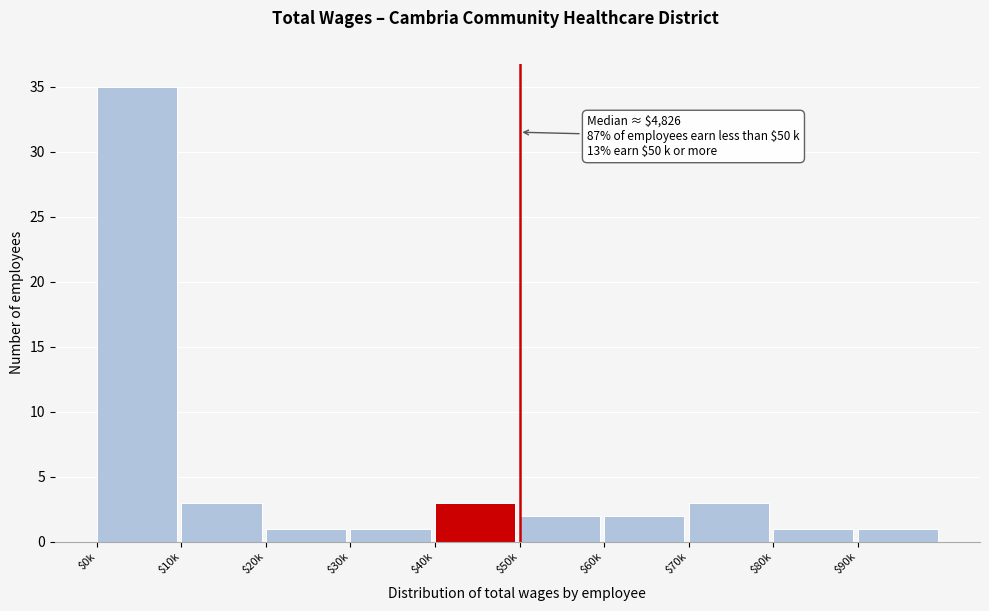

Reading left to right, what are all the values shown in this chart?

35	3	1	1	3	2	2	3	1	1